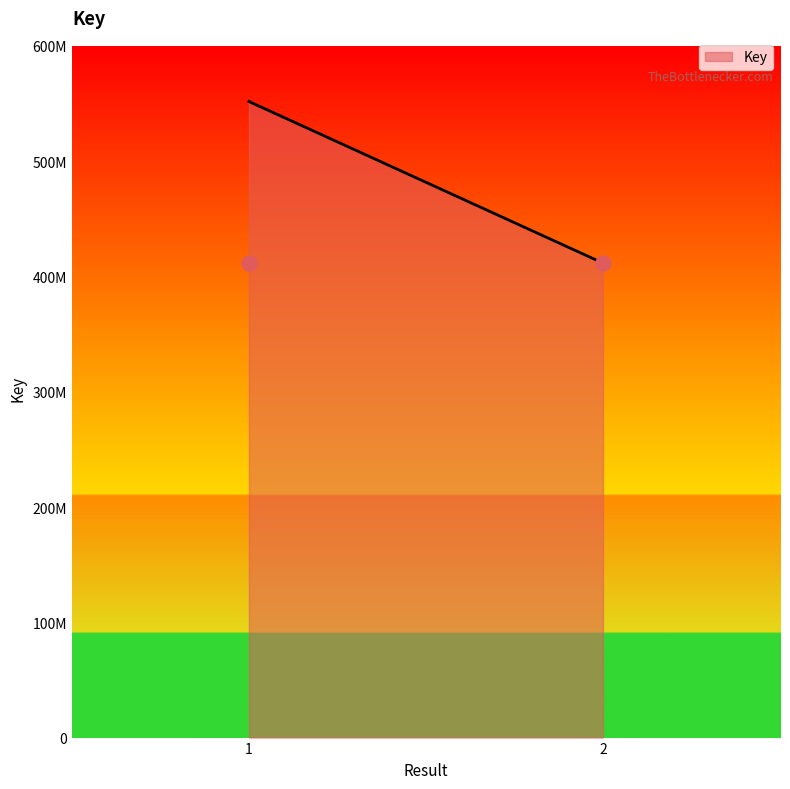

Approximately how many times larger is the value at  compared to 1?

0.7